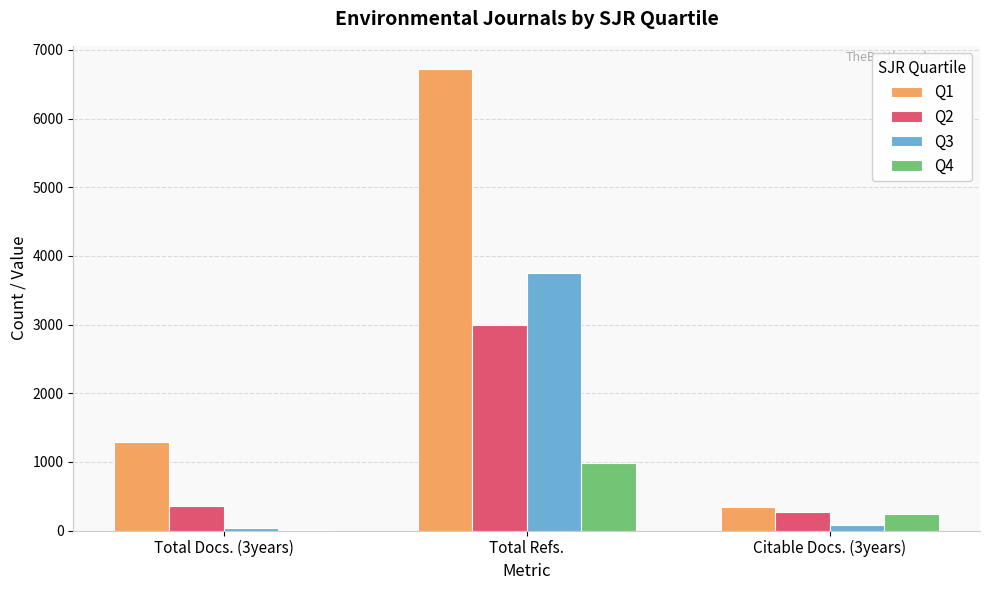

At which category is the sum across all series the highest?

Total Refs.